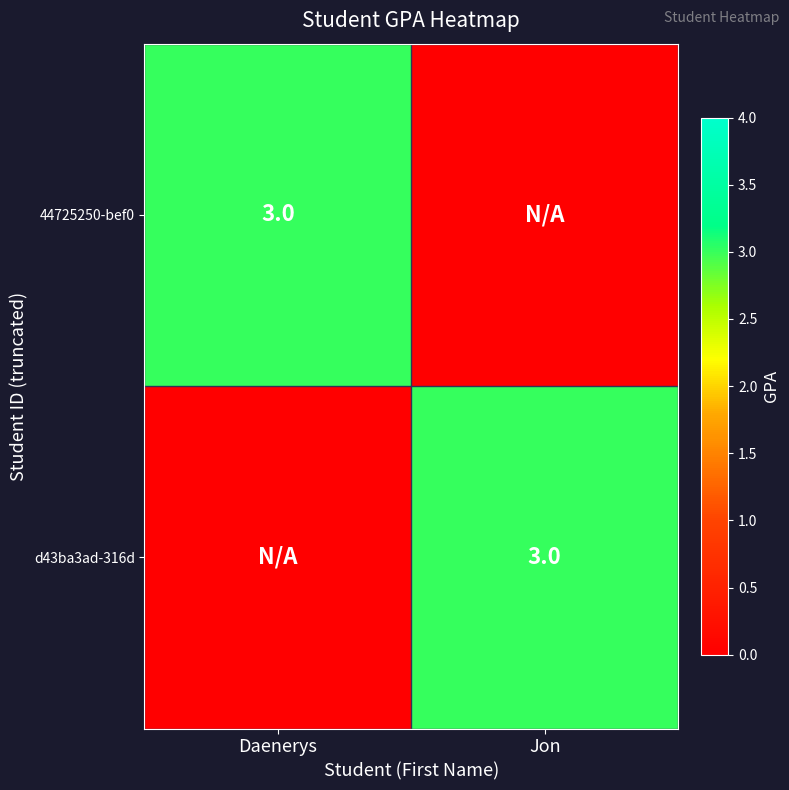

What is the difference between the highest and lowest values at Jon?

3